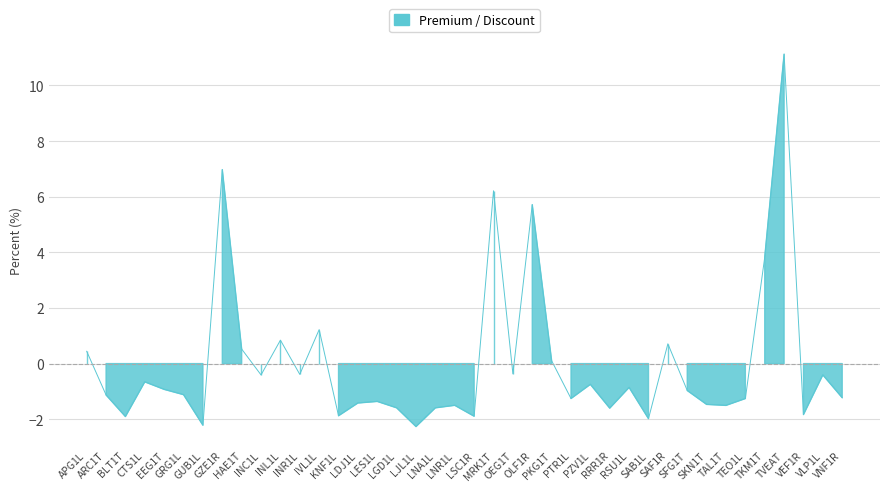

How many categories are shown in the chart?

40